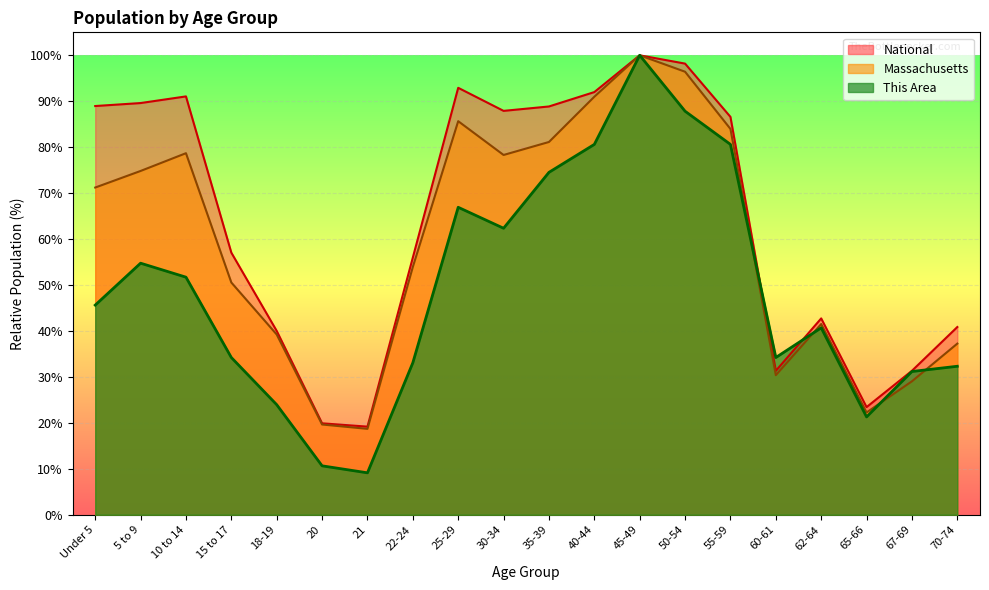

How many data points does each series have?

20